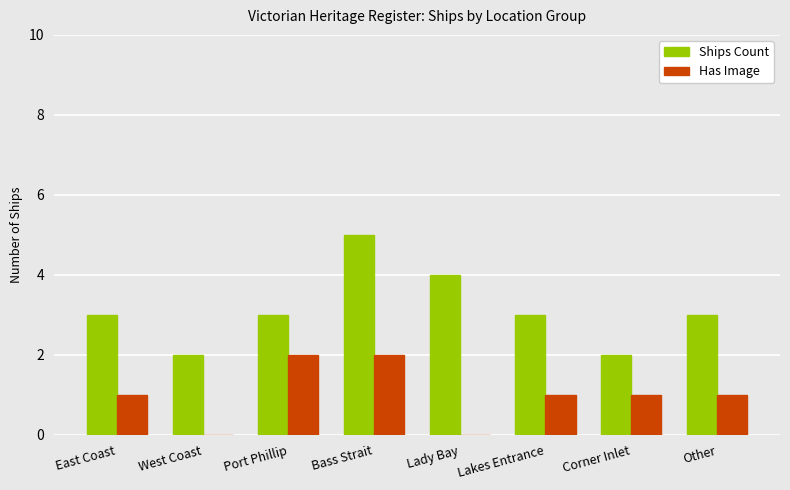

Which series has the largest range (max minus min)?

Ships Count